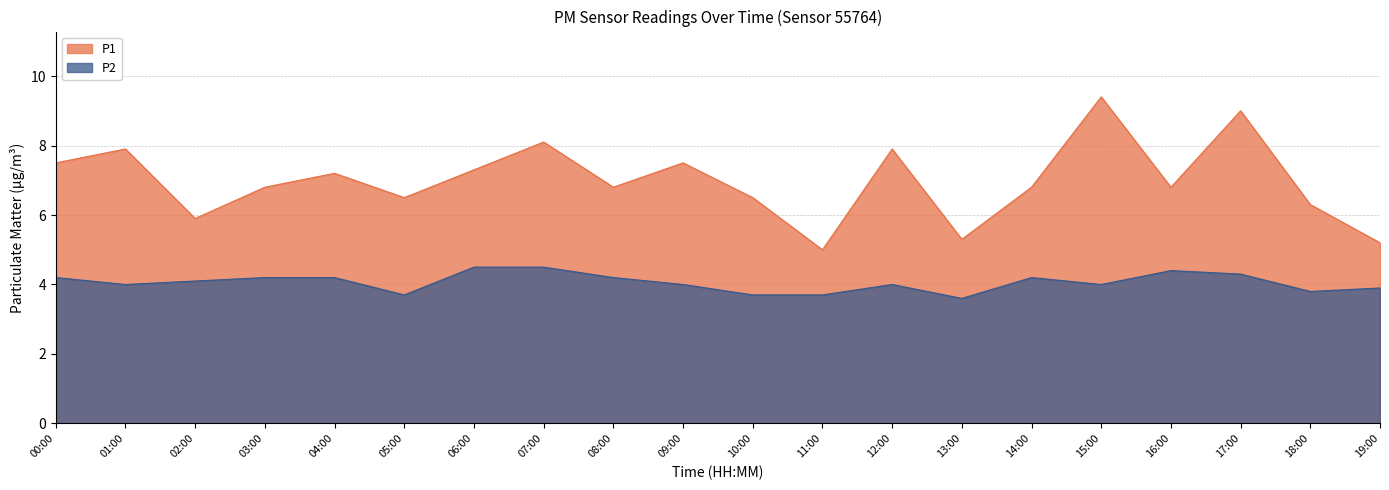

The value of P2 at 11:00 is 5.3. True or false?

False